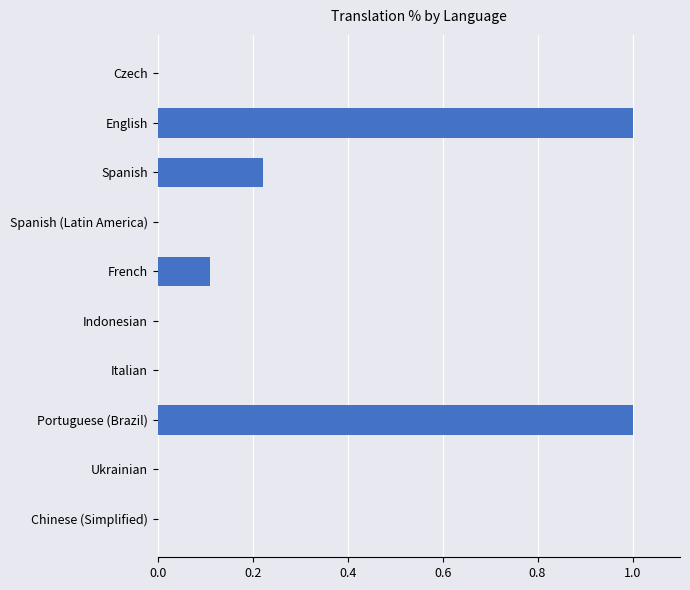

Count the number of data series in this chart.

1